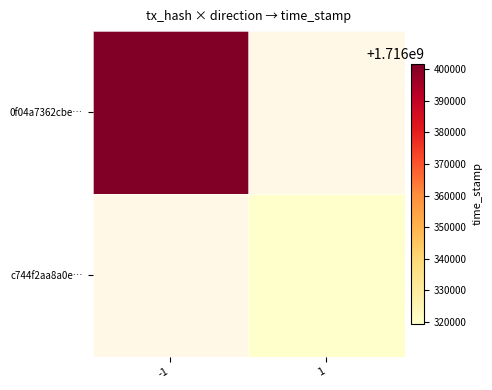

Which has a higher value, 1 or -1?

-1